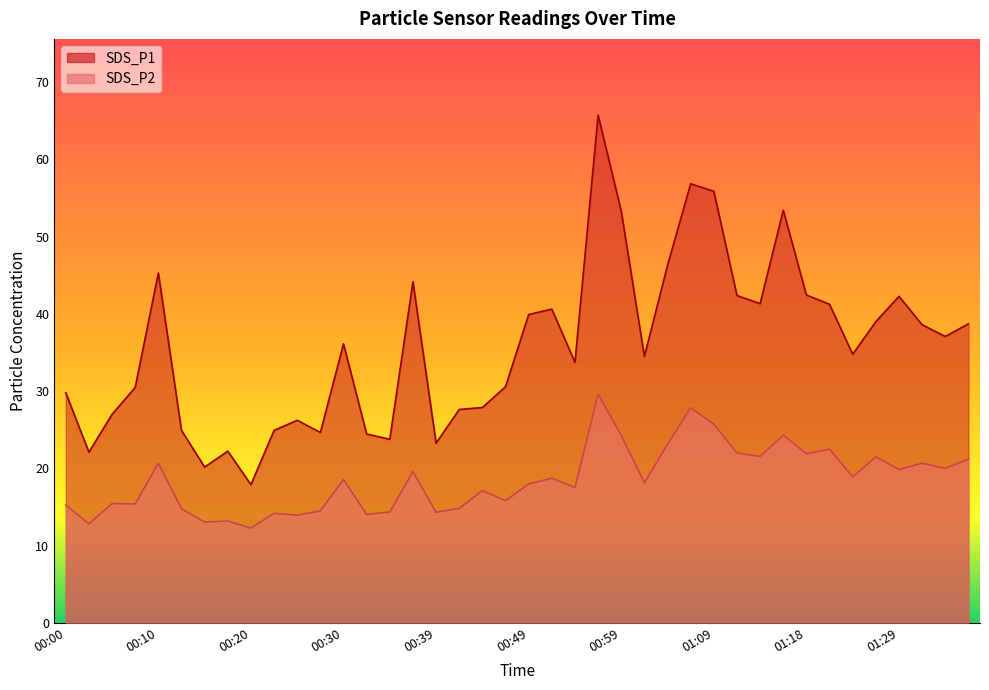

What is the approximate value of SDS_P2 at 00:05?

15.4